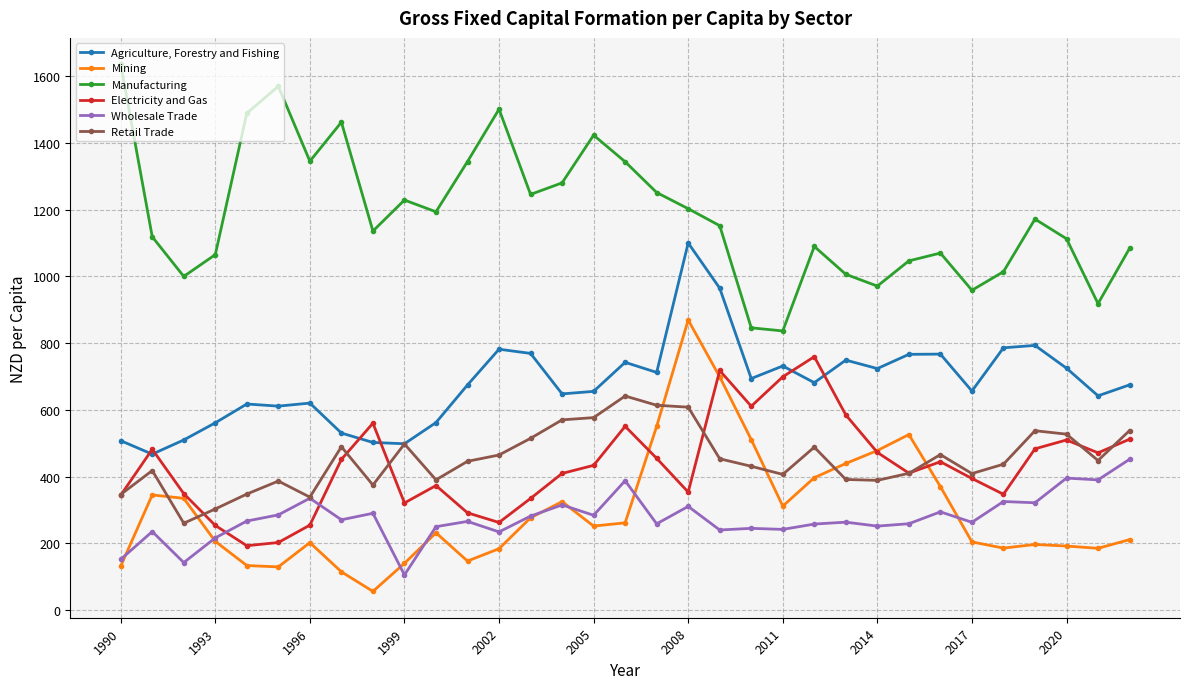

Which series has the largest total across all categories?

Manufacturing